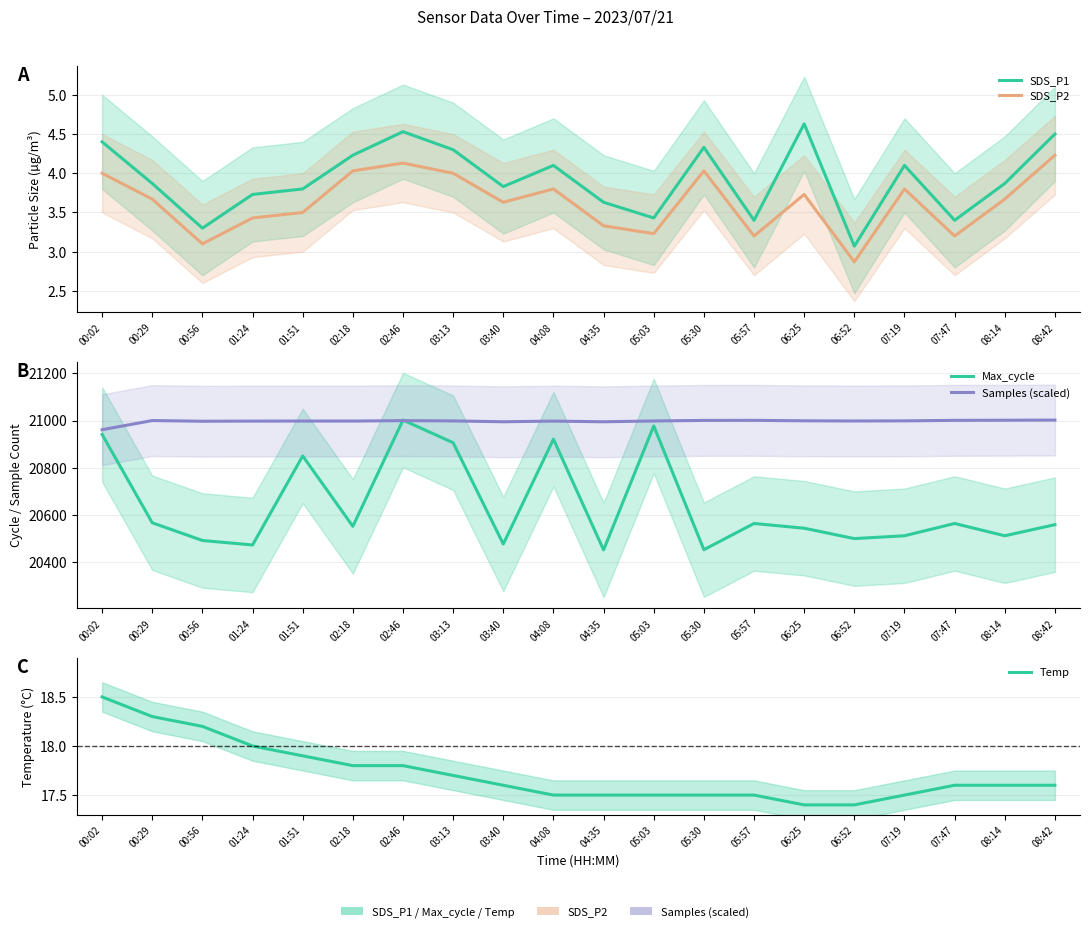

What is the difference between the SDS_P2 values at 06:25 and 06:52?

0.9